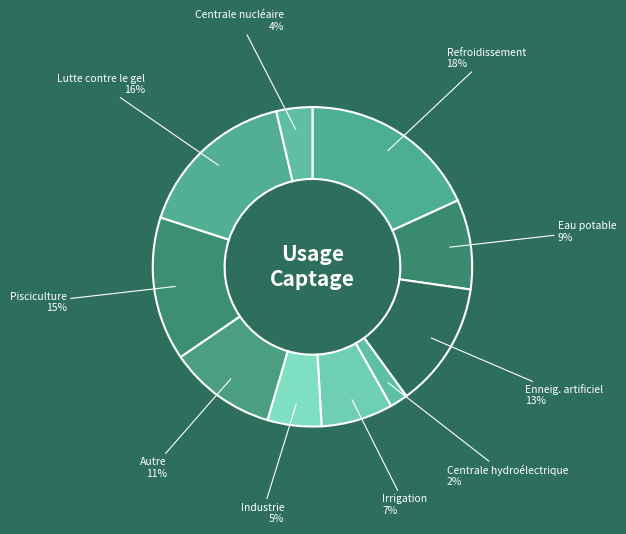

Is it true that Industrie is 5% of the pie?

True